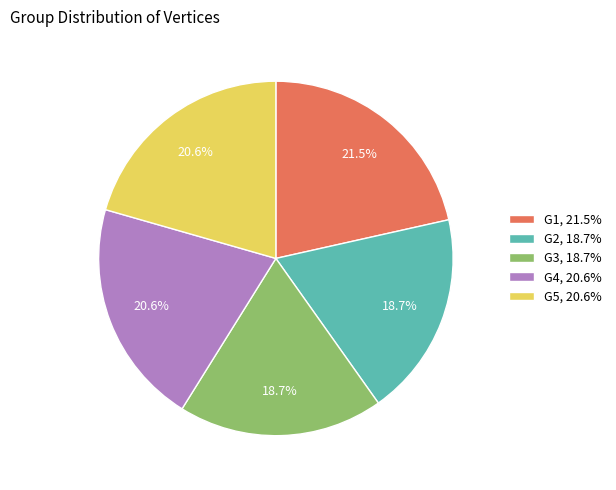

To the nearest percent, what percentage of the pie is G2?

19%